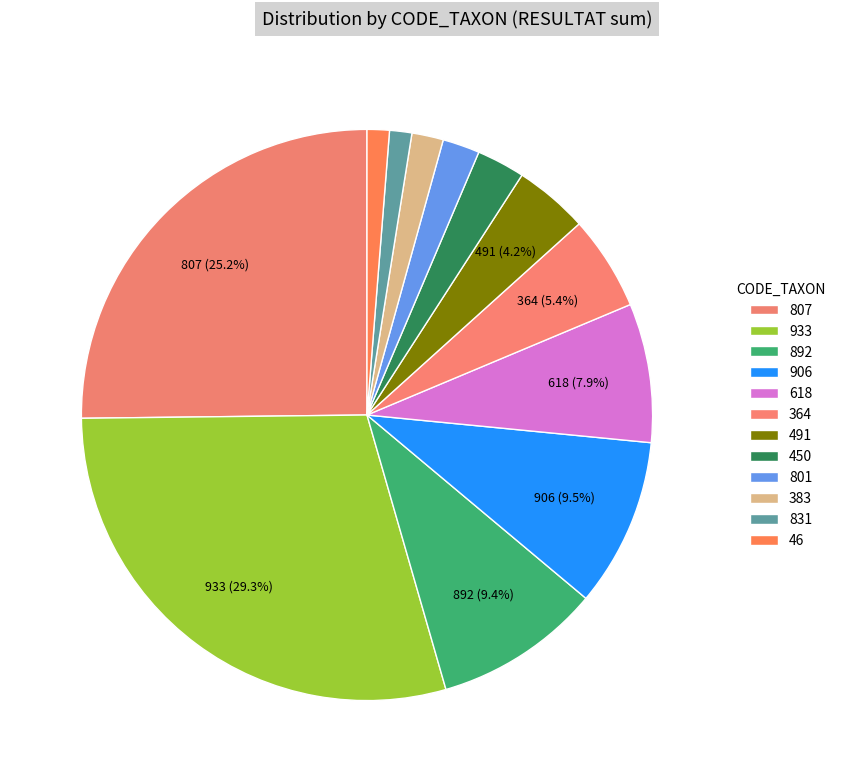

Count the number of slices in the pie.

12